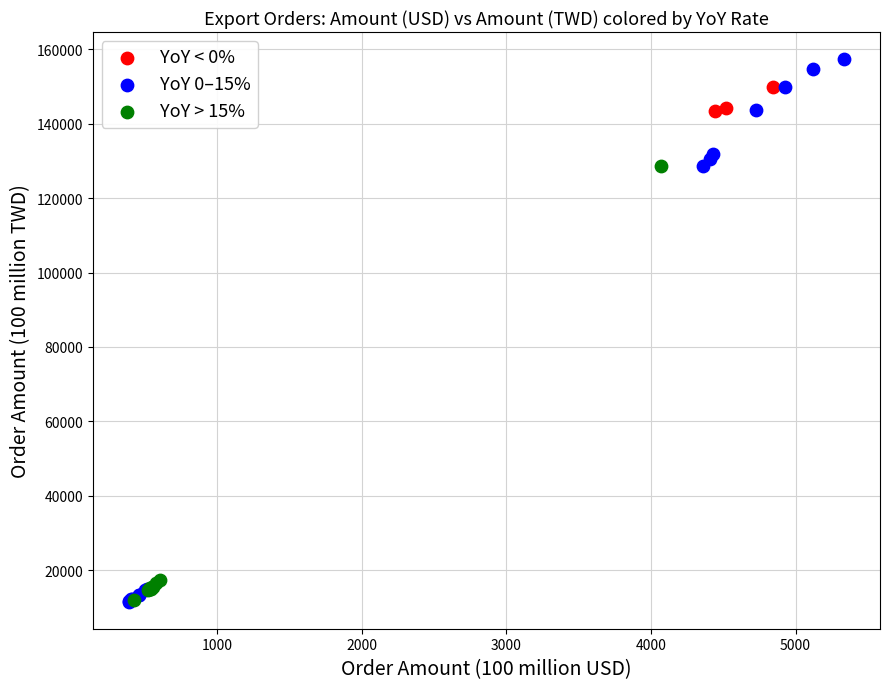

Which series has the widest spread of Y values?

YoY 0–15%